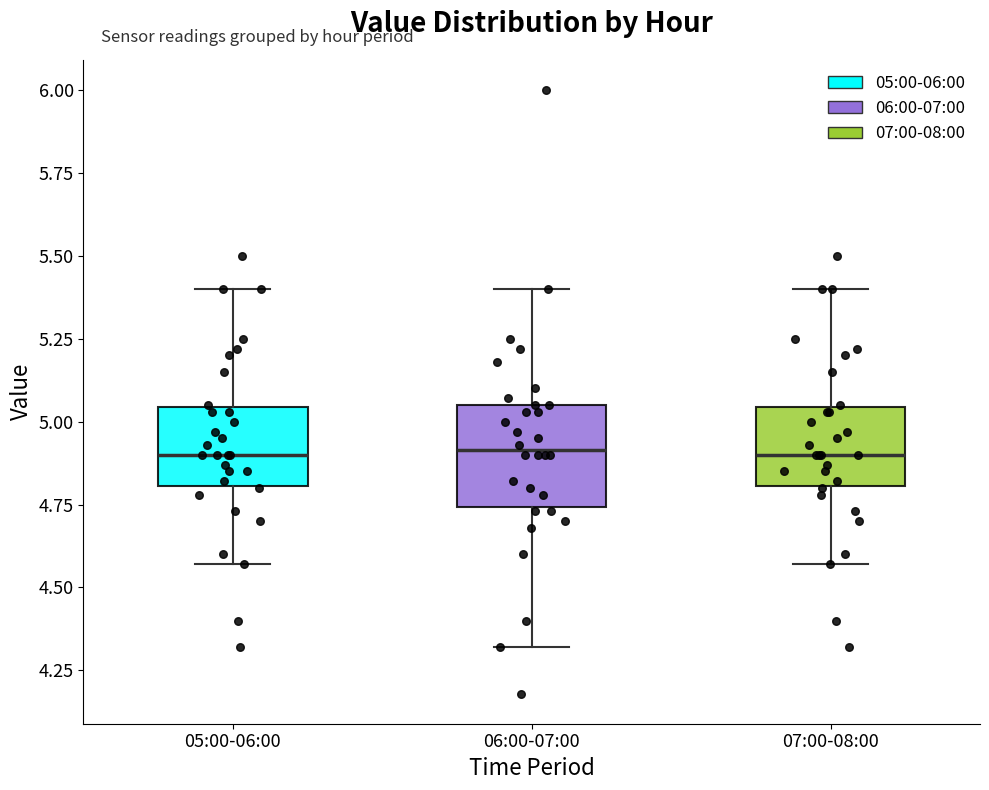

Where does the upper whisker of the box for 07:00-08:00 end on the y-axis? The values are not printed on the chart, so give them approximately, as read against the axis.

5.40